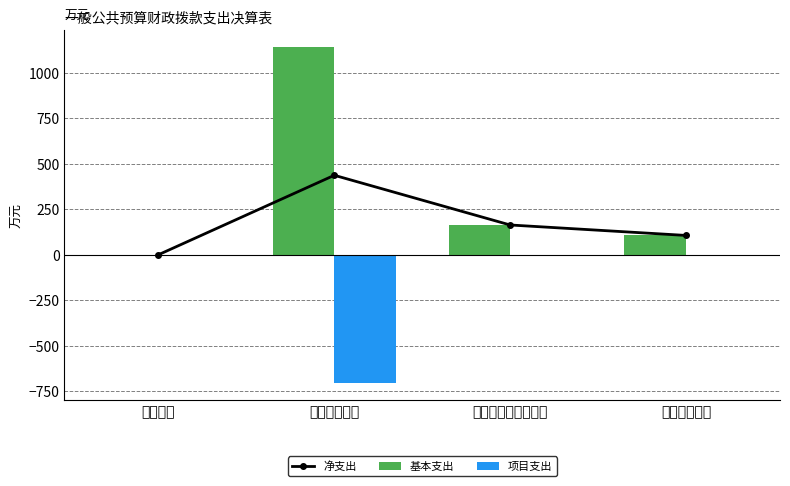

Which has a higher value, 教育支出 or 科学技术支出?

科学技术支出